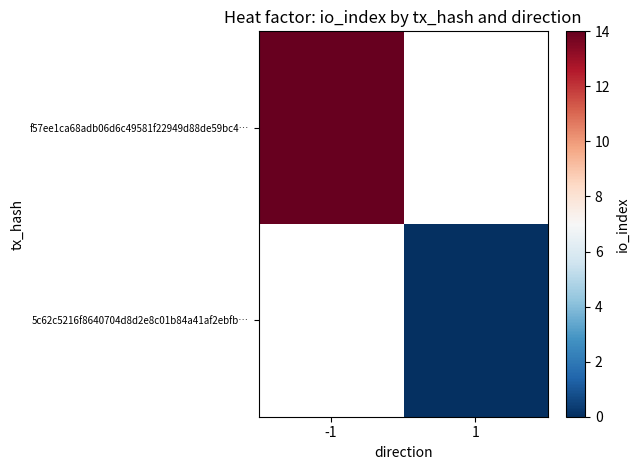

Count the number of categories in the chart.

2